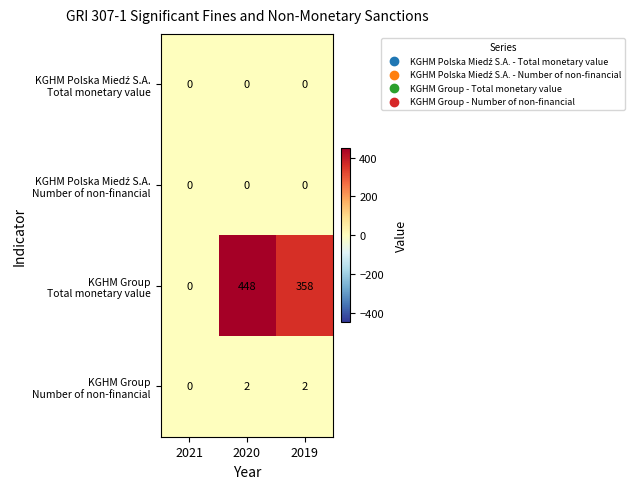

At which category is the sum across all series the highest?

2020